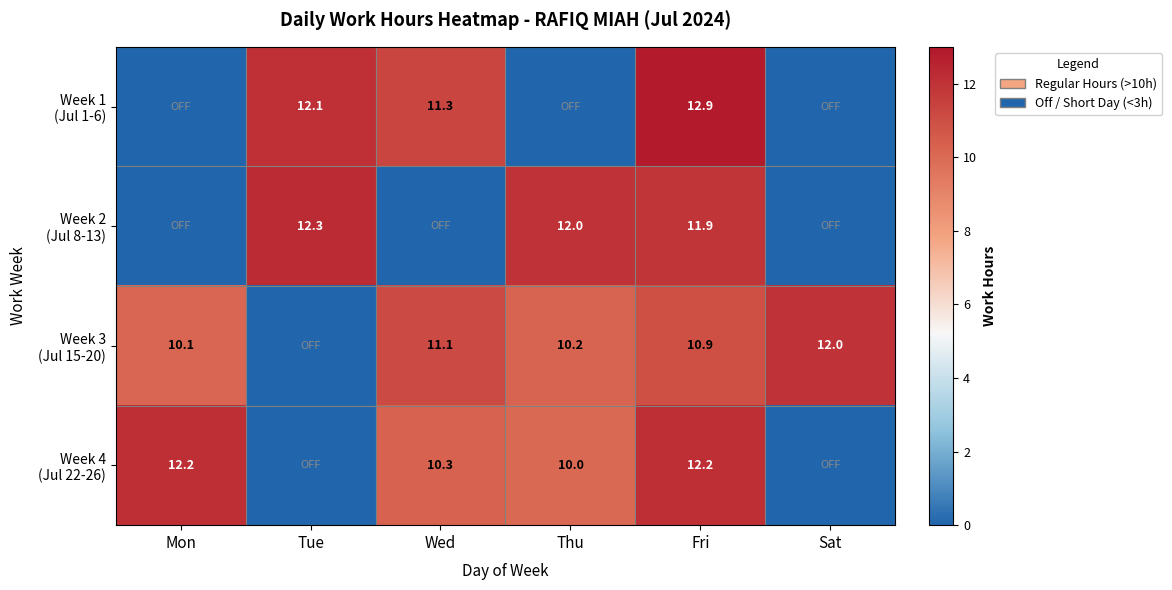

What is the difference between the highest and lowest values at Tue?

12.3